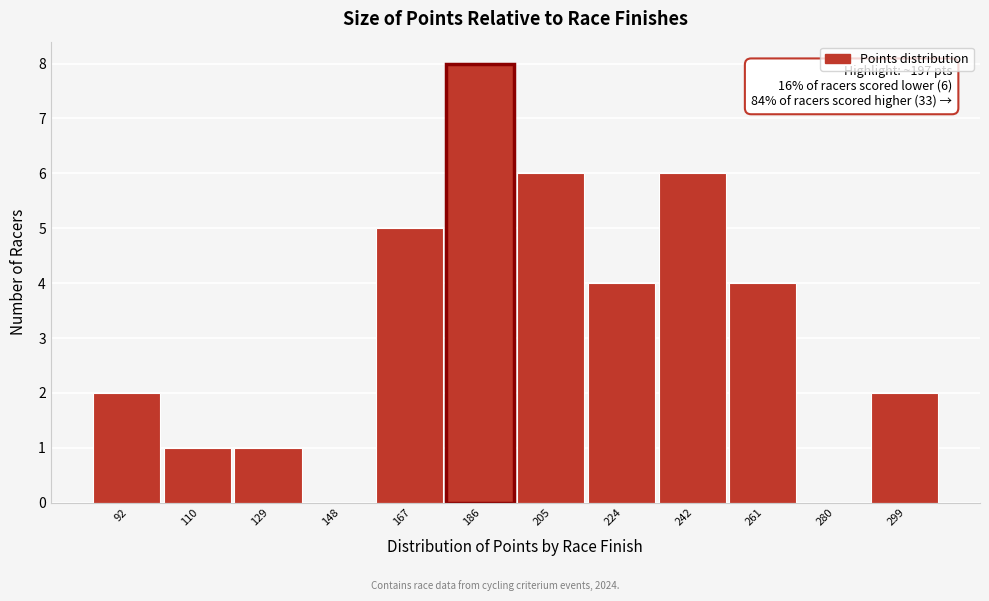

Reading left to right, extract all data points from this chart.

92=2	110=1	129=1	148=0	167=5	186=8	205=6	224=4	242=6	261=4	280=0	299=2